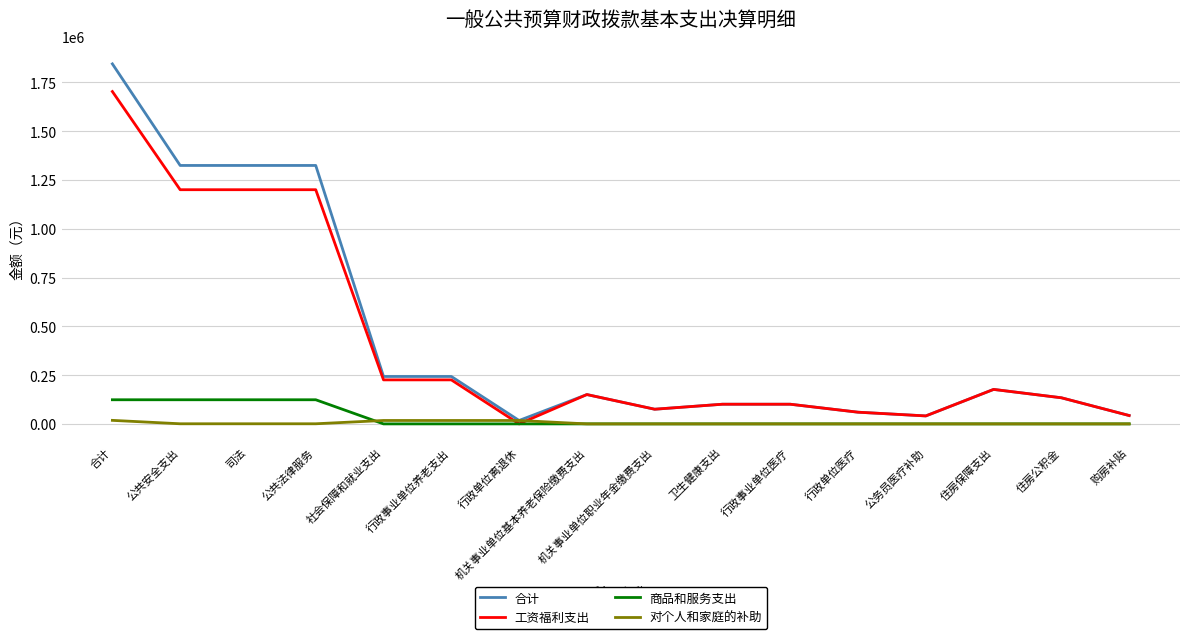

Which series has the widest spread of values?

合计